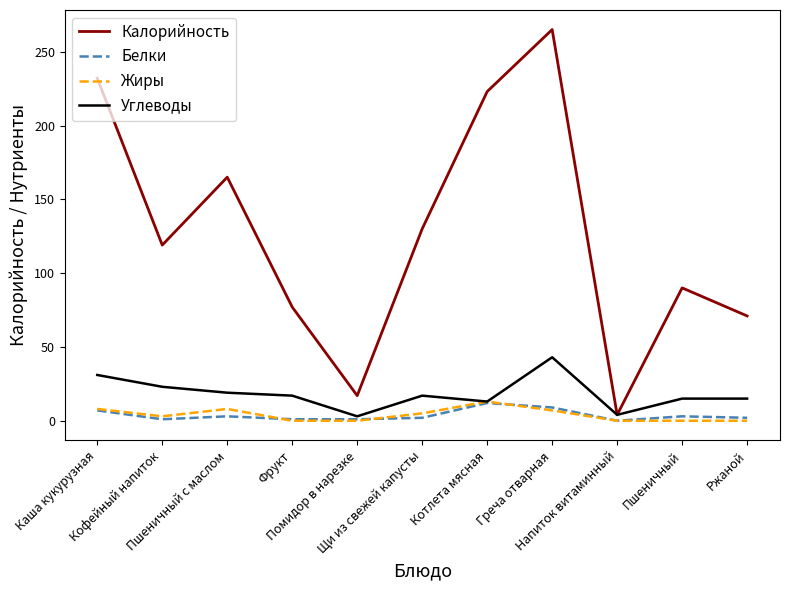

How many series are shown in this chart?

4